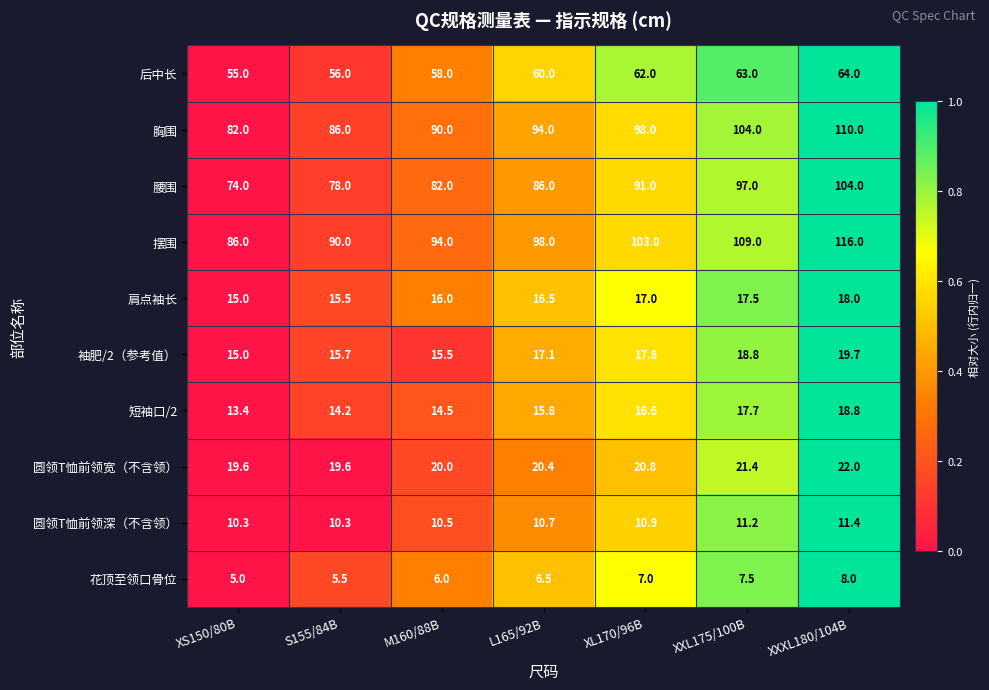

At M160/88B, list the series in order from smallest to largest.

花顶至领口骨位, 圆领T恤前领深（不含领）, 短袖口/2, 袖肥/2（参考值）, 肩点袖长, 圆领T恤前领宽（不含领）, 后中长, 腰围, 胸围, 摆围